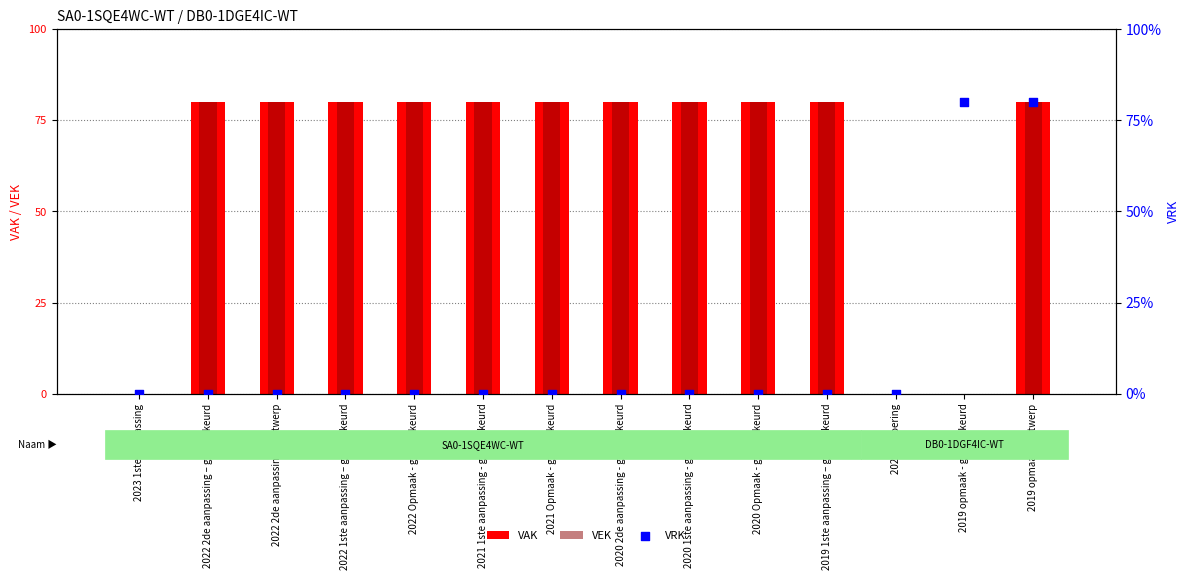

Which series reaches the minimum Y coordinate?

VAK